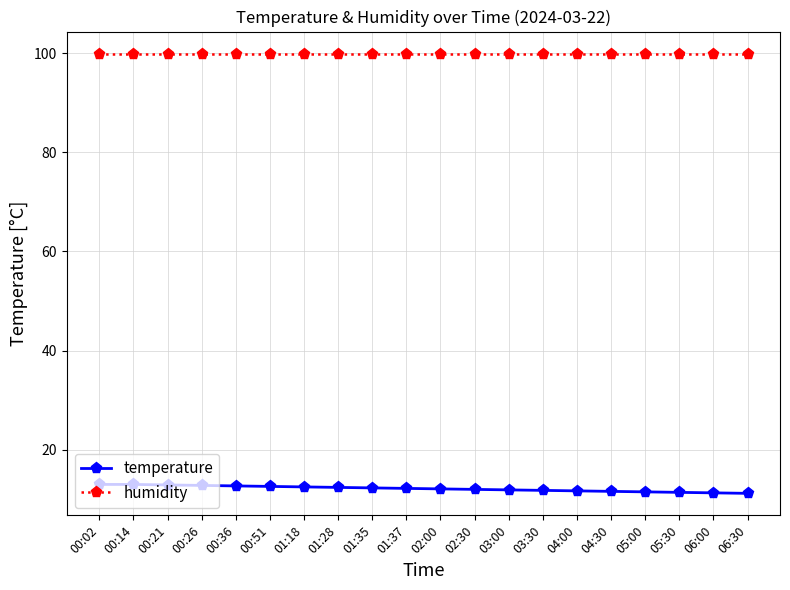

What are all the series names shown in the legend?

temperature, humidity